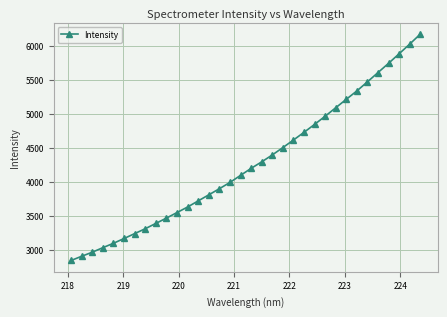

What is the value of the 9th point from the left?

3389.9